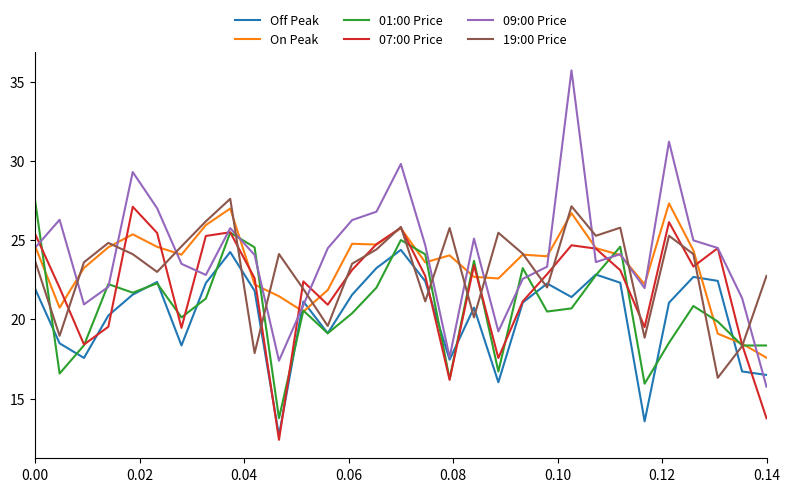

True or false: On Peak and Off Peak intersect in this chart.

True